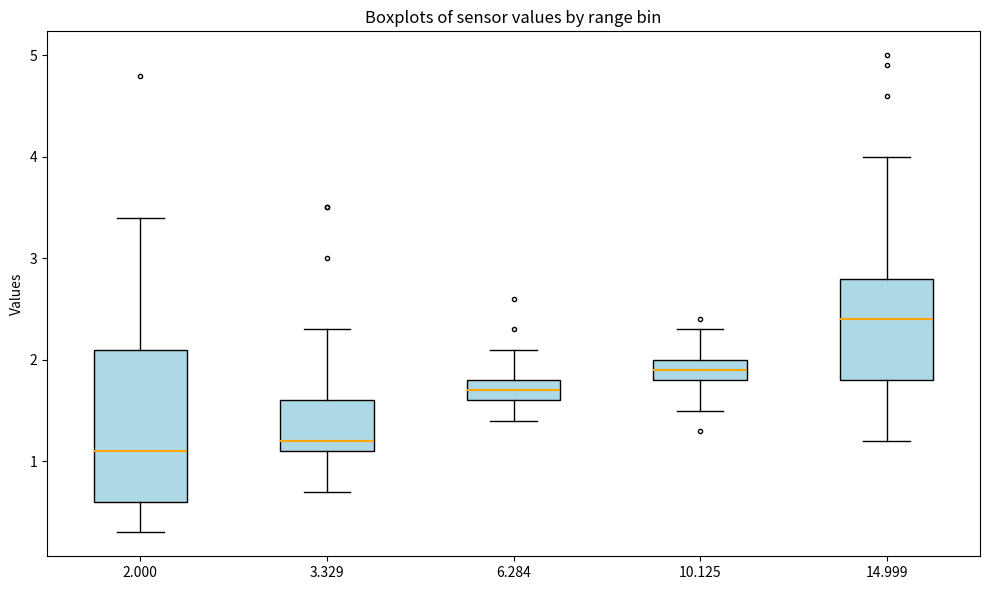

Comparing the boxes themselves (not the whiskers), which one is the tallest?

2.000